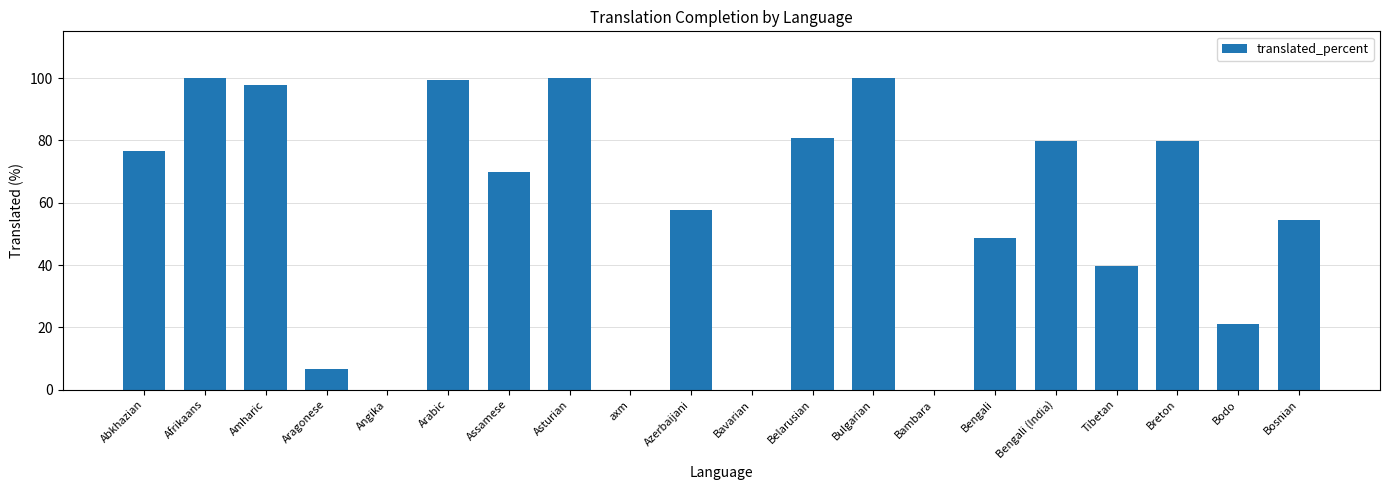

What value does the data have at Asturian?

100.0